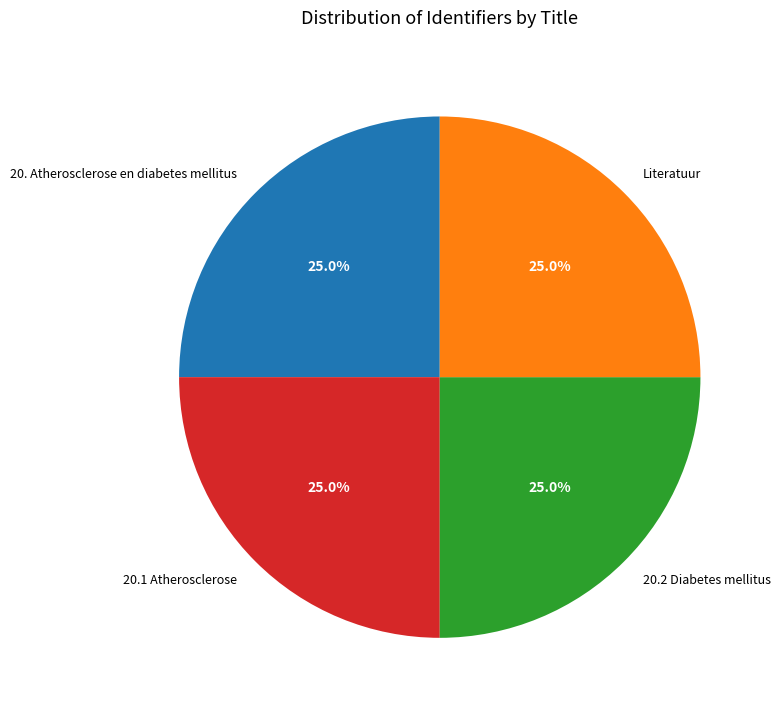

True or false: Literatuur accounts for 25% of the total.

True